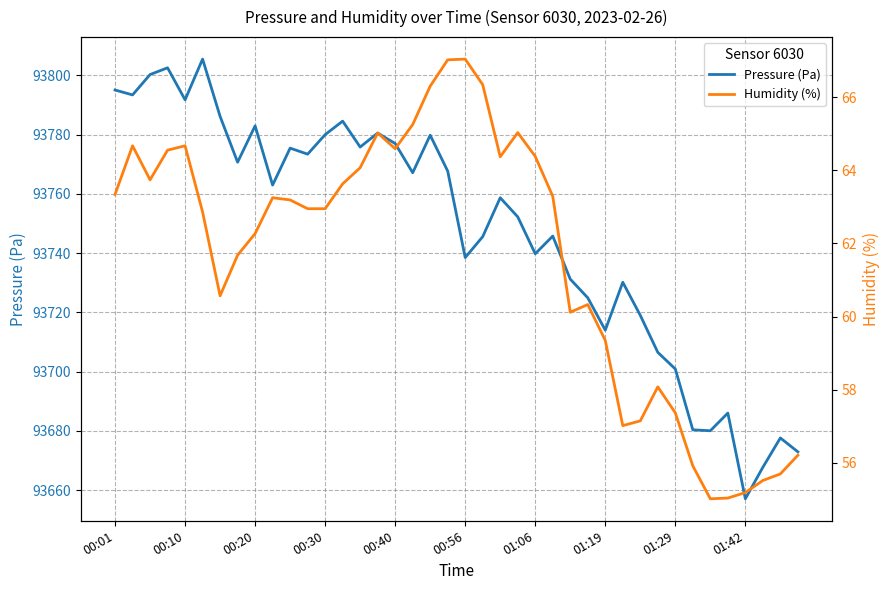

What is the maximum value for Pressure (Pa)?

93805.5